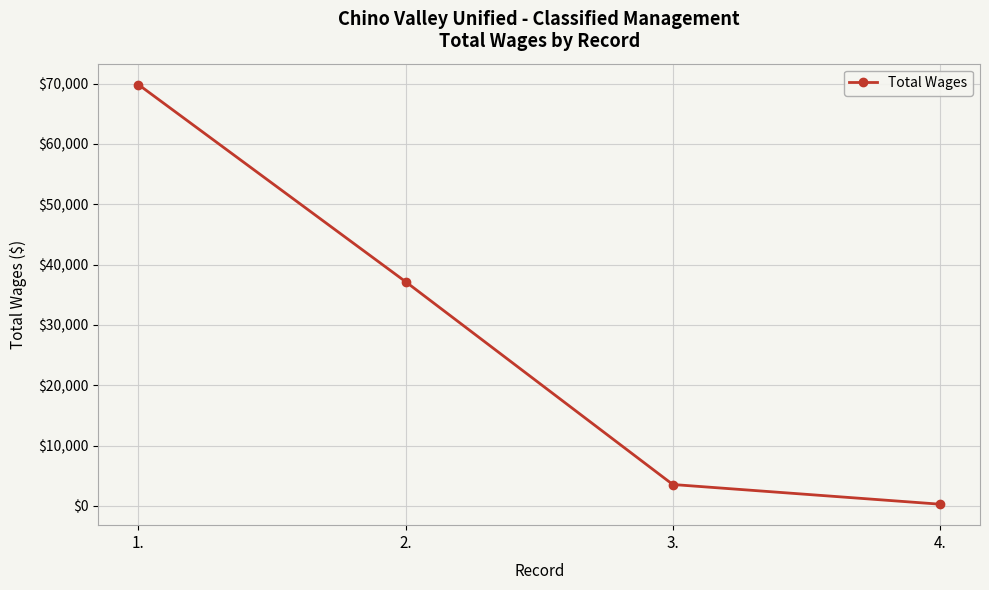

Reading left to right, what are all the values shown in this chart?

1.=69823	2.=37150	3.=3536	4.=272